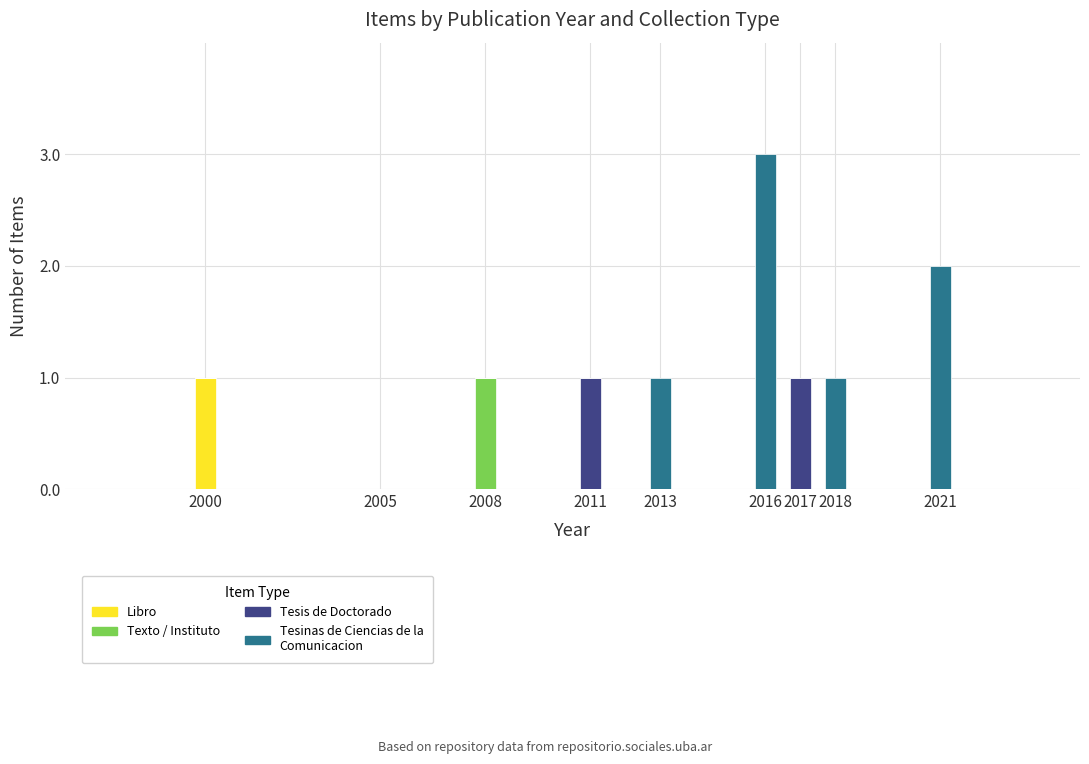

How many categories are shown in the chart?

8